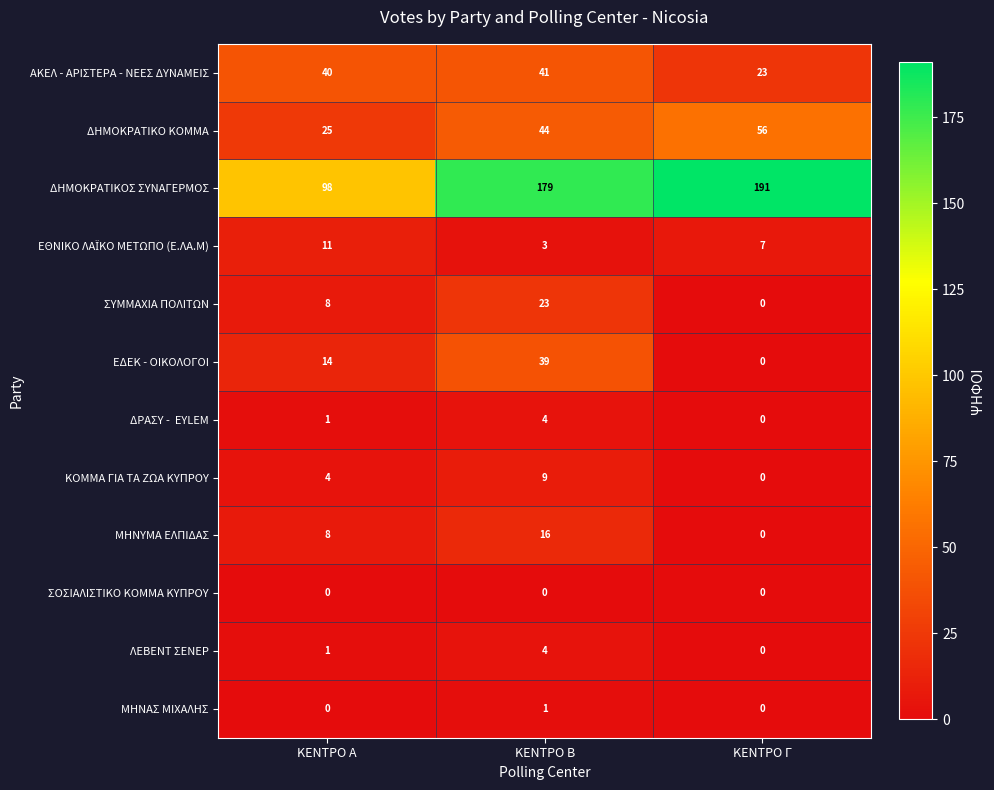

At which label does ΜΗΝΑΣ ΜΙΧΑΛΗΣ reach its peak?

ΚΕΝΤΡΟ Β